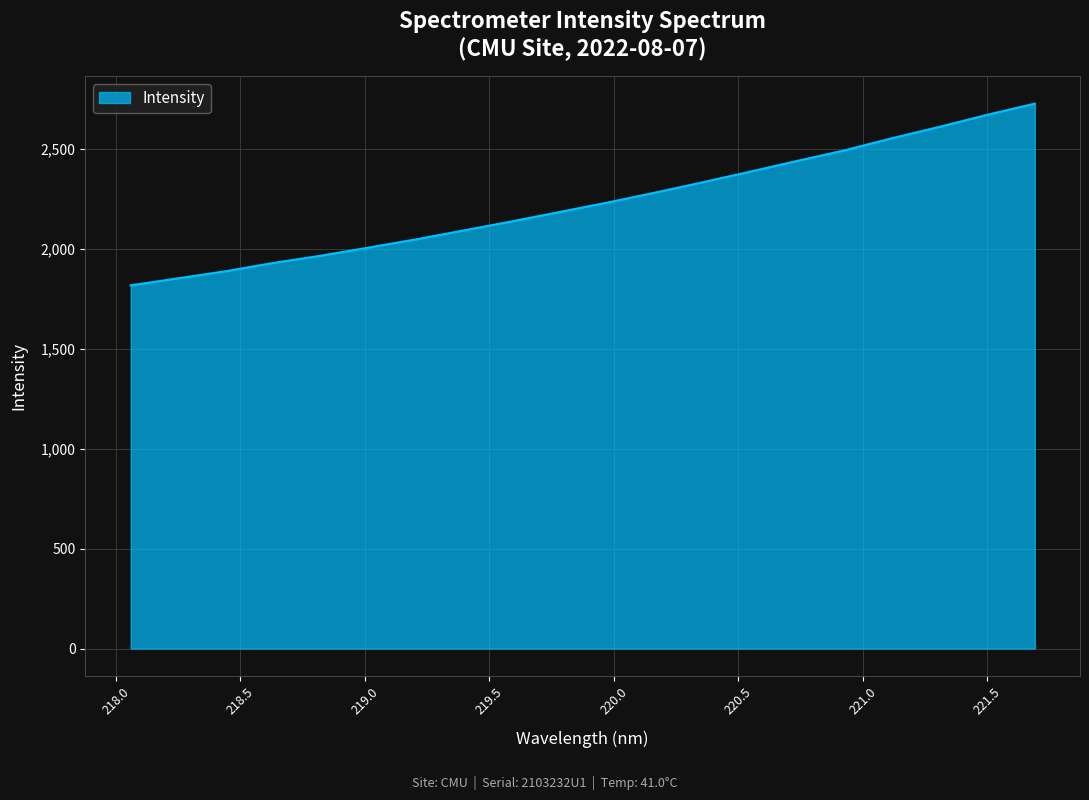

What is the minimum value shown in the chart?

1817.6